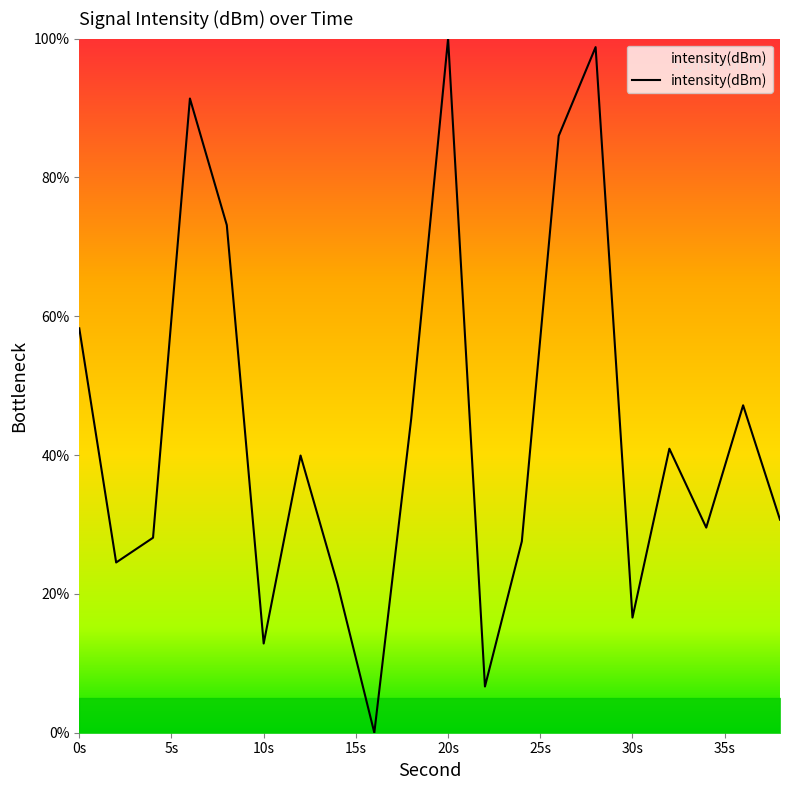

What is the difference between the maximum and minimum values?

100.0